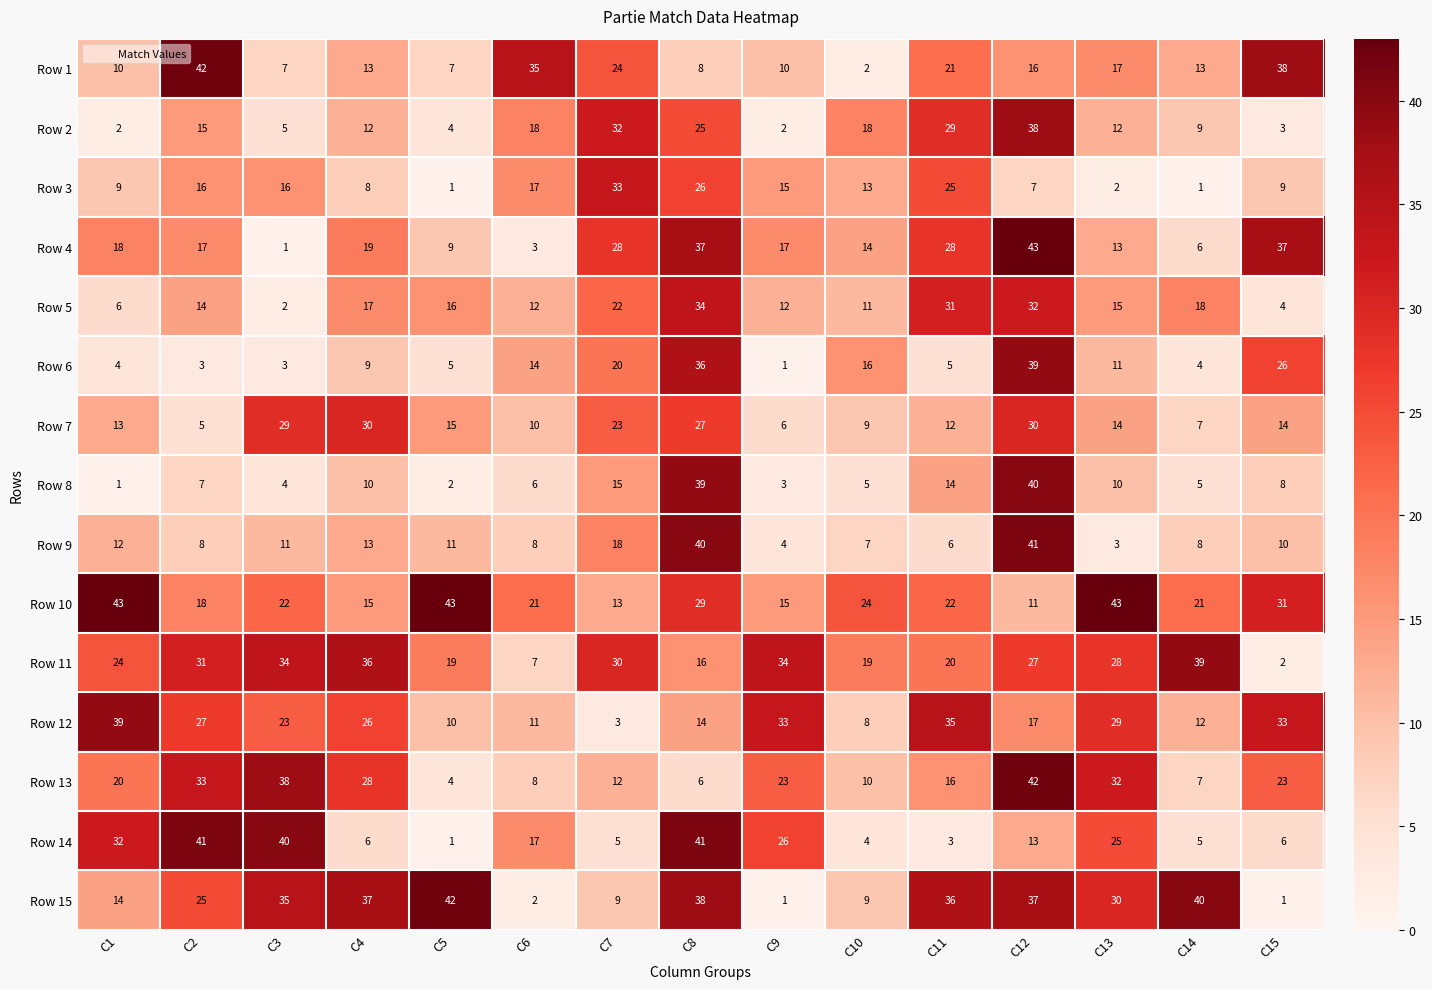

How many distinct data groups are displayed?

15